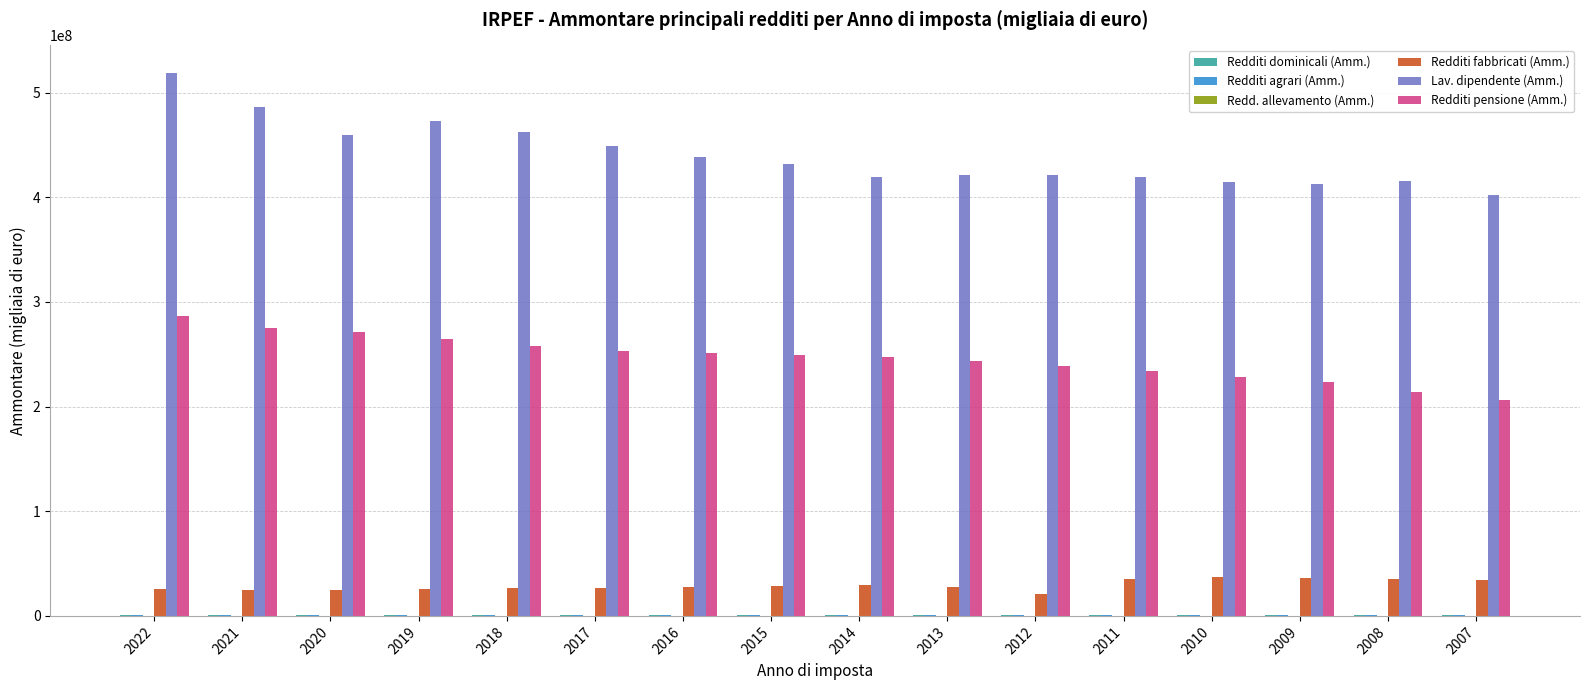

How many distinct data groups are displayed?

6